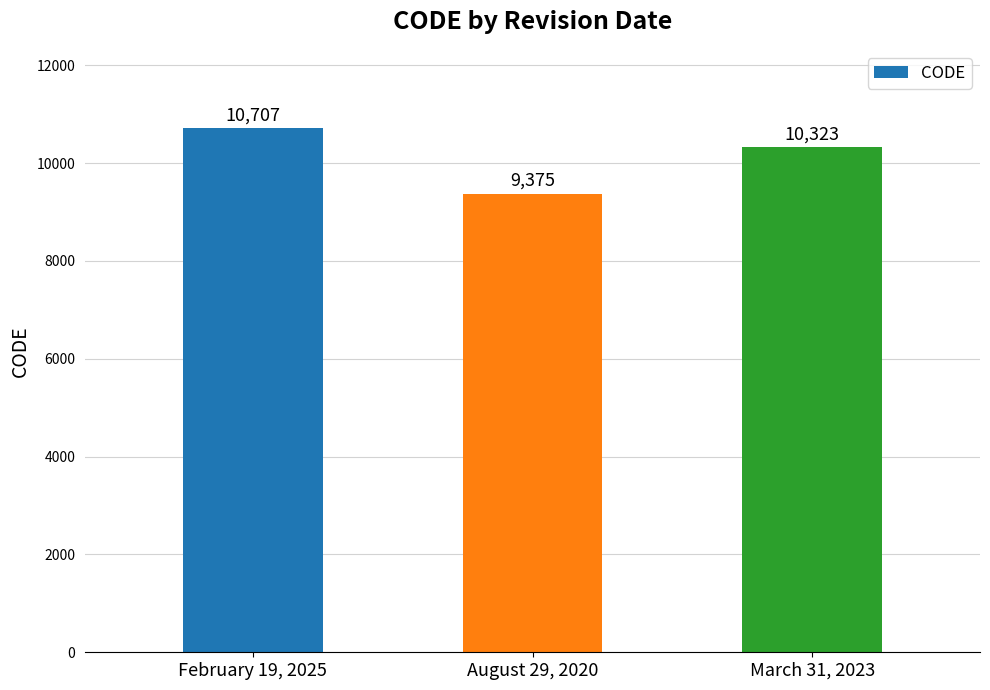

Are the bars grouped side by side (vs. stacked)?

No